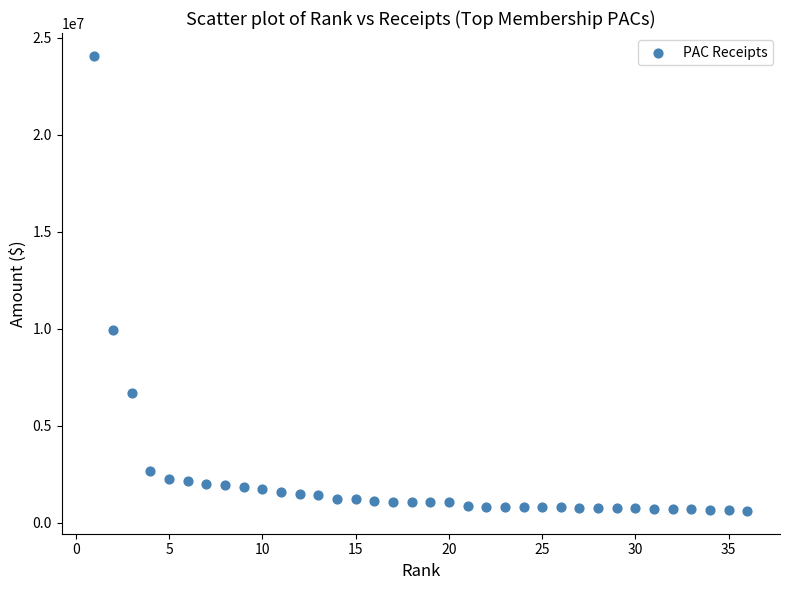

What is the range of X values (max minus min)?

35.0